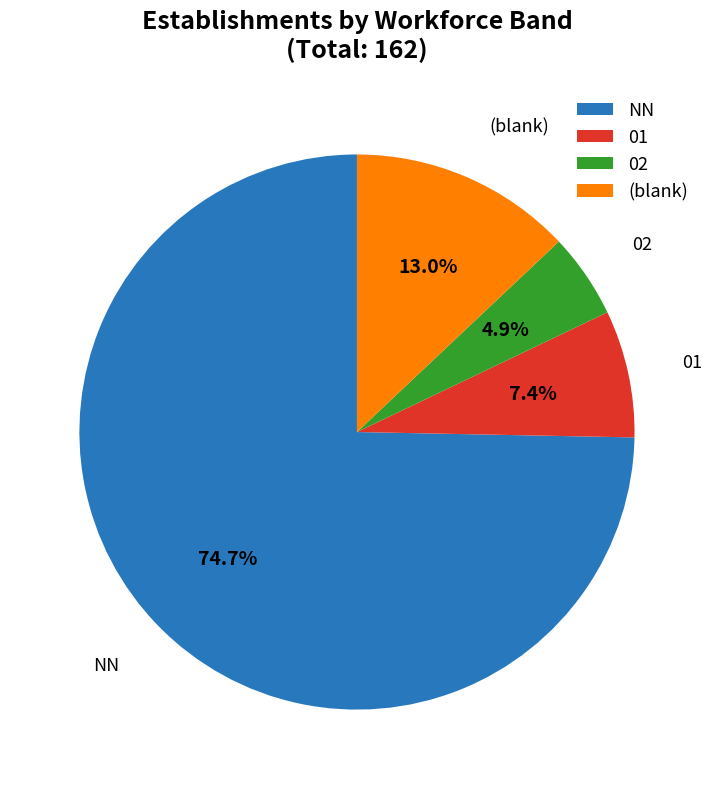

Between NN and 02, which is larger?

NN